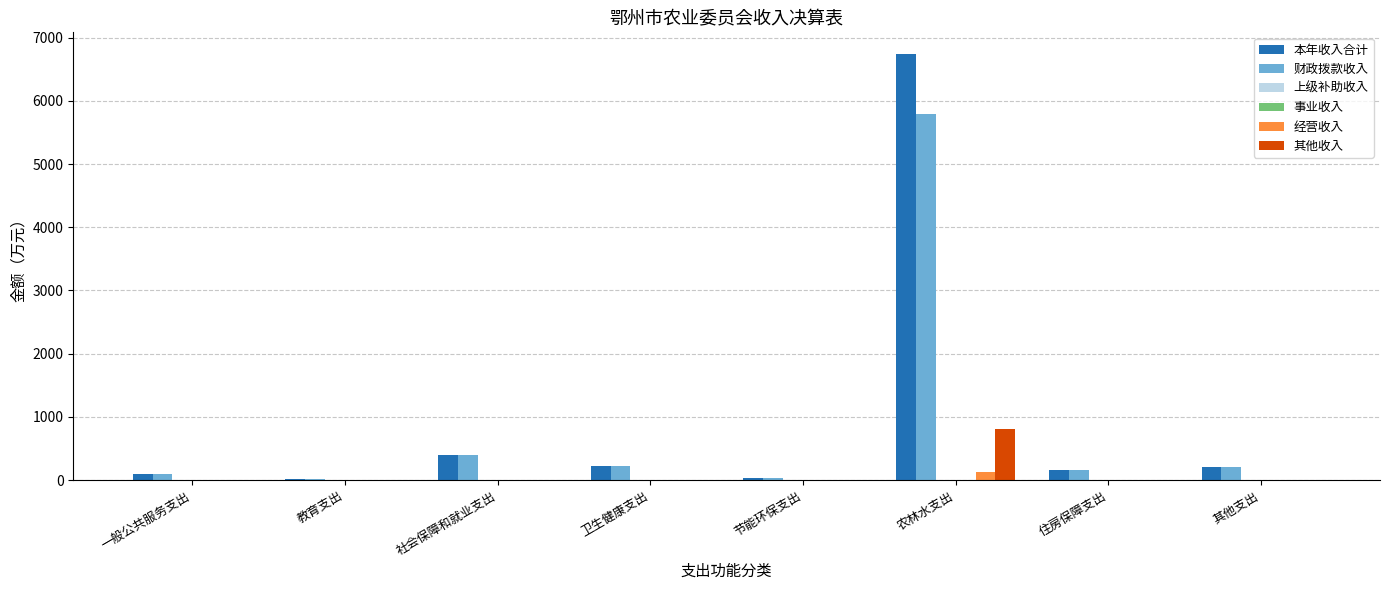

Count the number of categories in the chart.

8